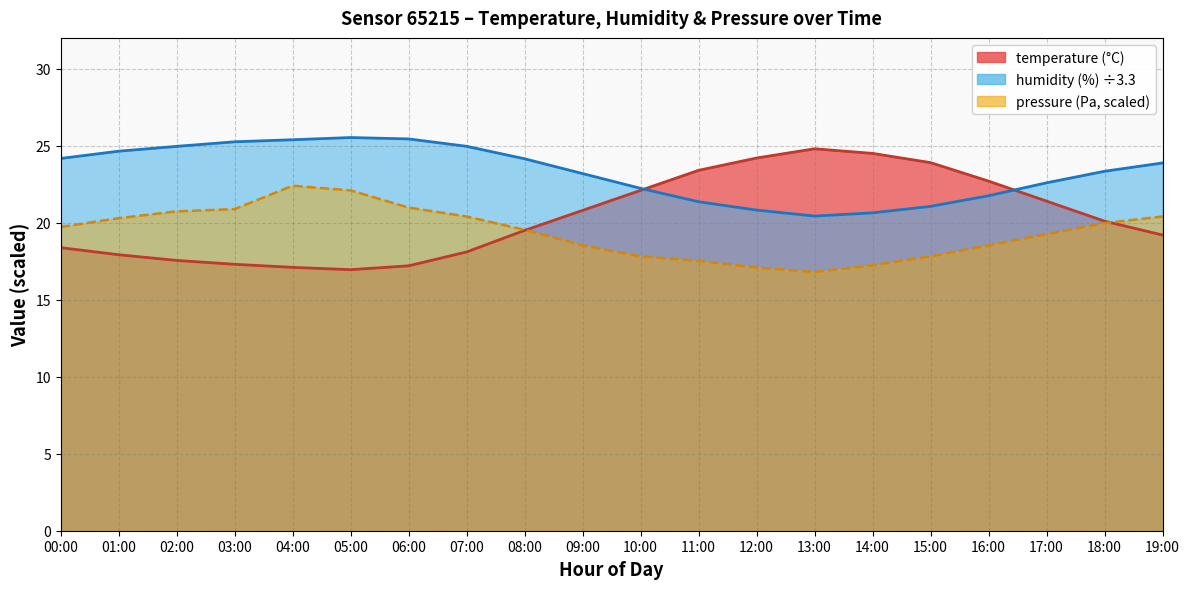

What is the sum of the pressure_norm values at 16:00 and 09:00?

37.1